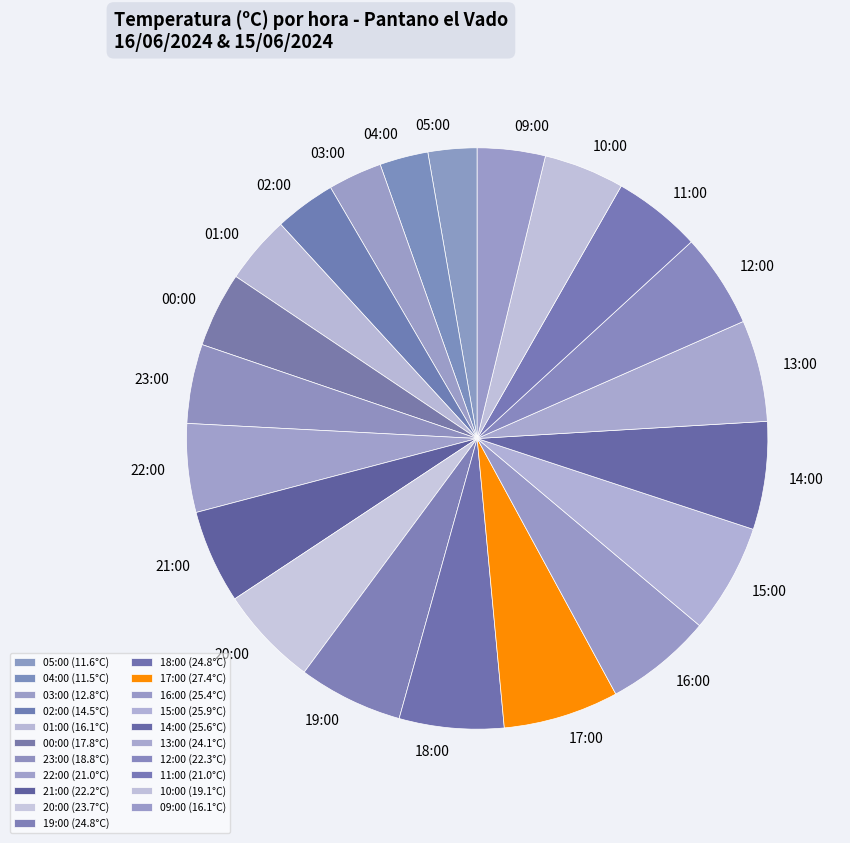

The 09:00 slice represents 4% of the pie. True or false?

True